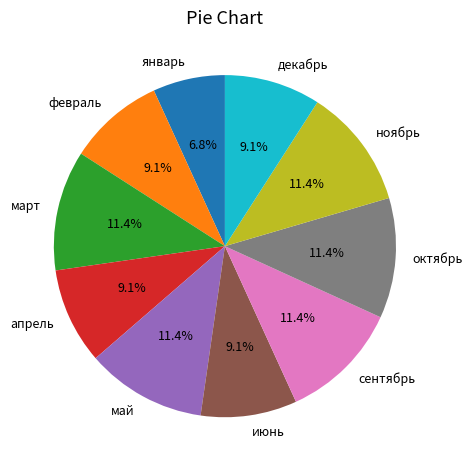

Does июнь account for over 50% of the chart?

No